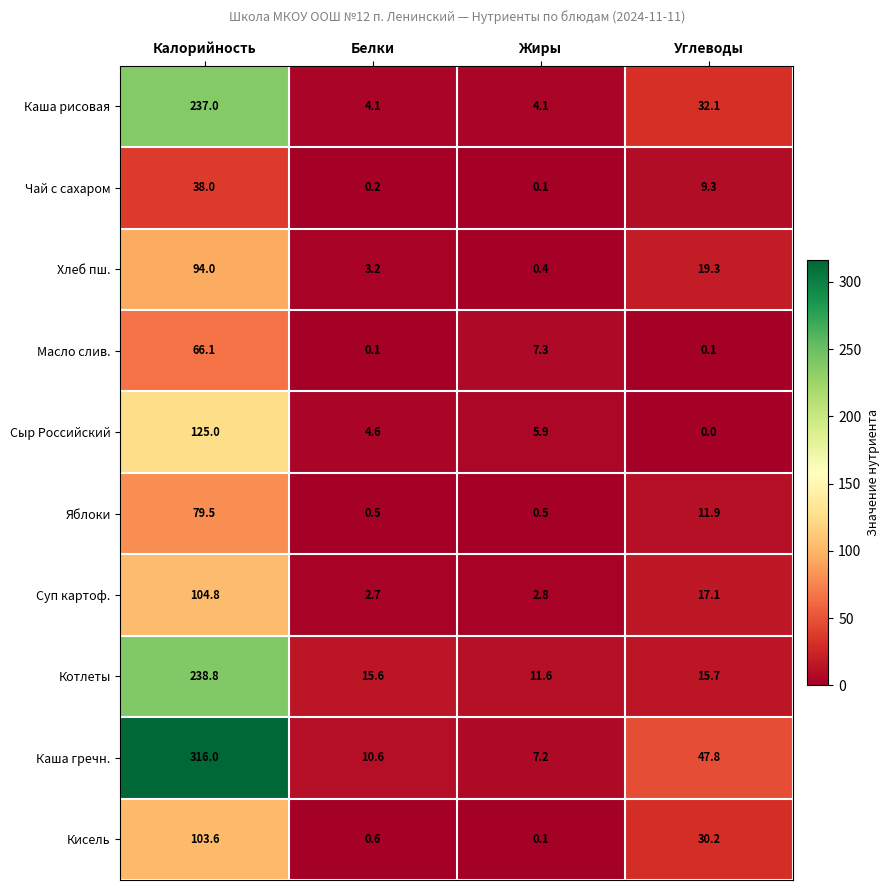

Between Калорийность and Углеводы, which series saw the biggest shift?

Каша гречн.